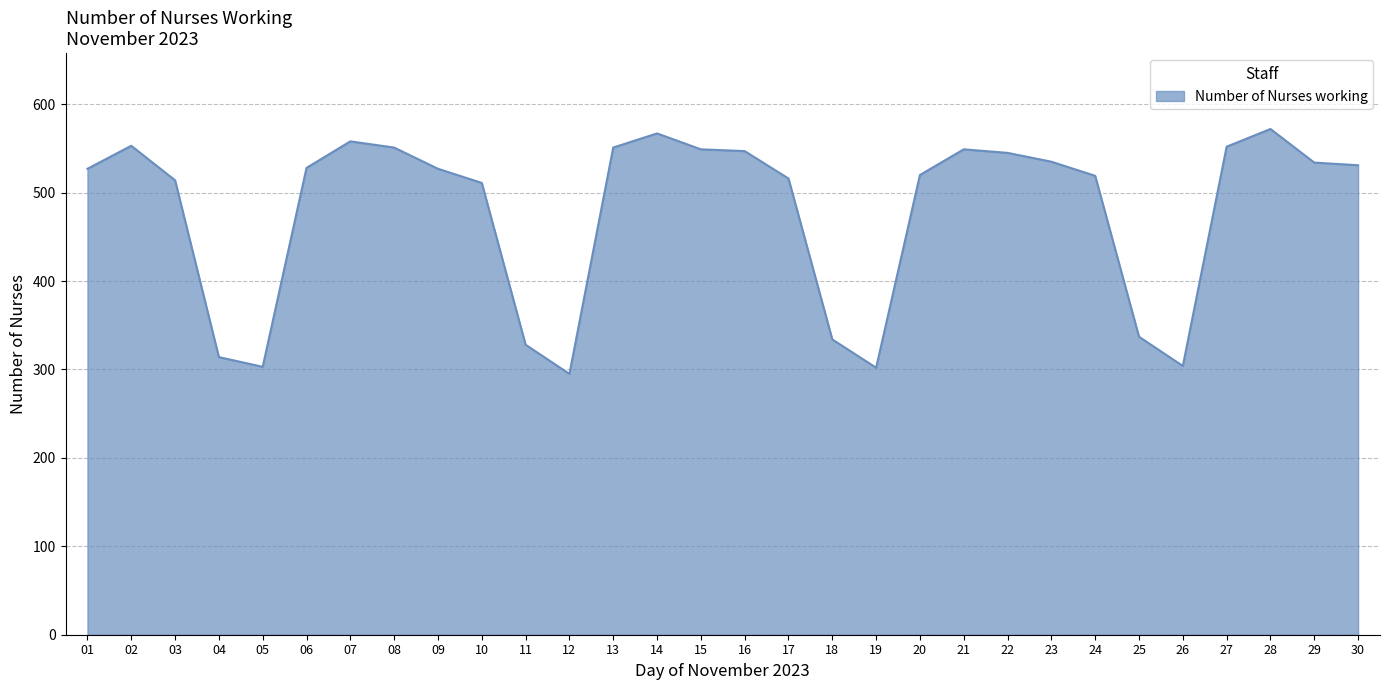

Is it true that the value at 19 is 529?

False